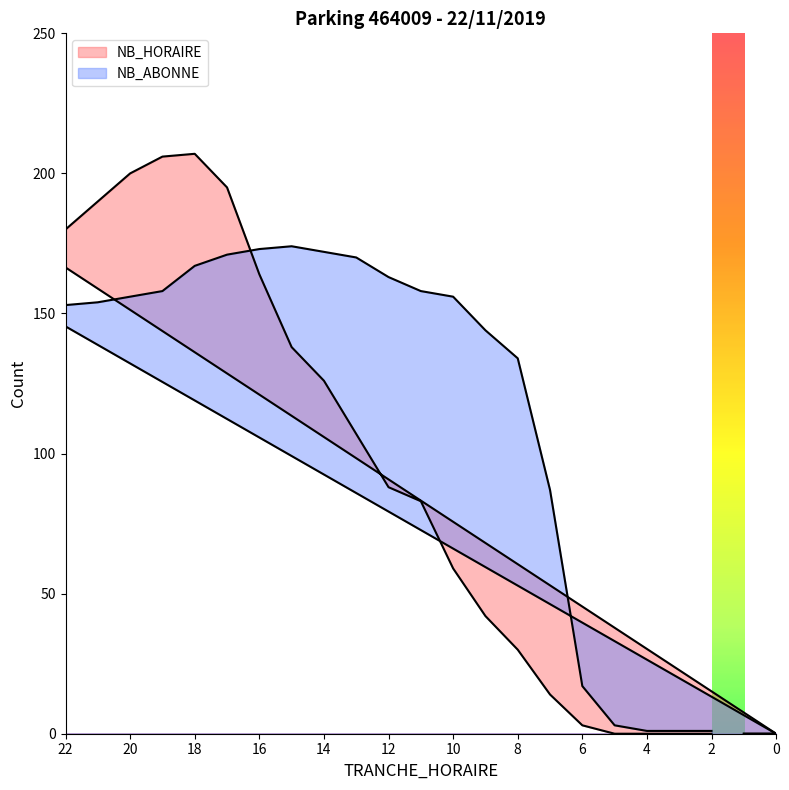

The value of NB_HORAIRE at 3 is 131. True or false?

False